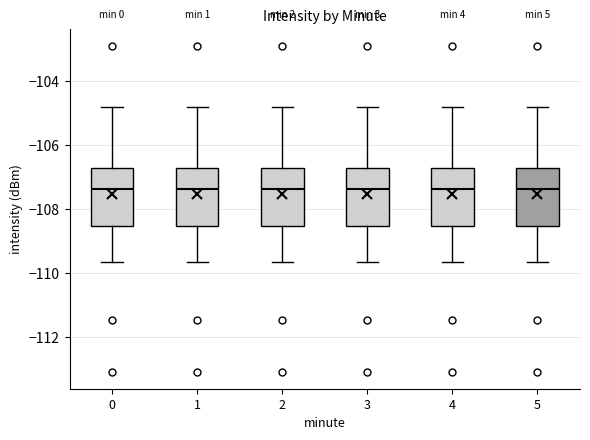

Reading left to right, read every box against the y-axis: the position of its median line, the range the box covers, and the ends of its whiskers. The values are not printed on the chart, so give them approximately, as read against the axis.

0: median -107.4, box -108.6 to -106.8, whiskers -109.6 to -104.8
1: median -107.4, box -108.6 to -106.8, whiskers -109.6 to -104.8
2: median -107.4, box -108.6 to -106.8, whiskers -109.6 to -104.8
3: median -107.4, box -108.6 to -106.8, whiskers -109.6 to -104.8
4: median -107.4, box -108.6 to -106.8, whiskers -109.6 to -104.8
5: median -107.4, box -108.6 to -106.8, whiskers -109.6 to -104.8